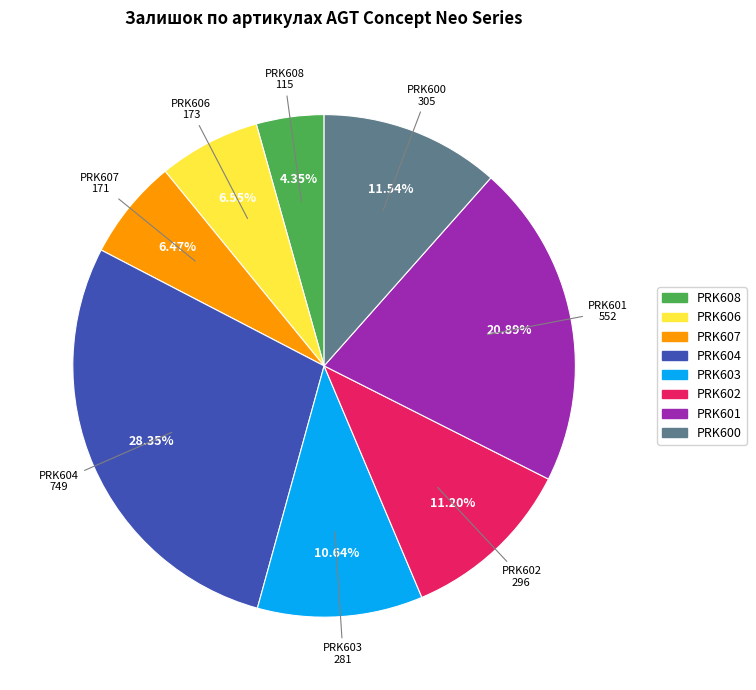

To the nearest percent, what portion does PRK603 represent?

11%